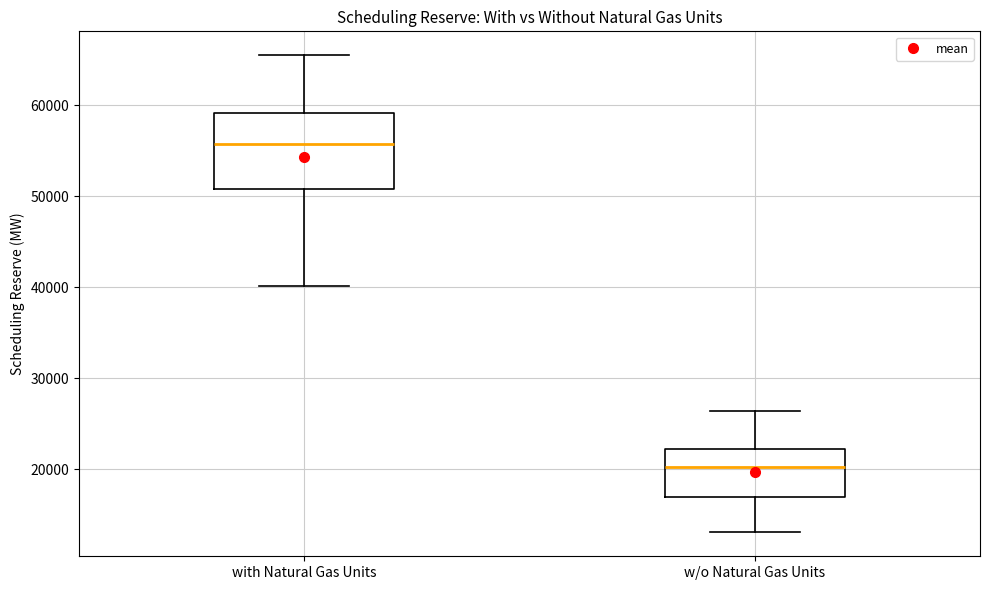

Reading left to right, transcribe this box plot: for each box, give where its median line is, the range the box spans, and where its two whiskers end, as read against the y-axis. The values are not printed on the chart, so give them approximately, as read against the axis.

with Natural Gas Units: median 56000, box 51000 to 59000, whiskers 40000 to 66000
w/o Natural Gas Units: median 20000, box 17000 to 22000, whiskers 13000 to 26000